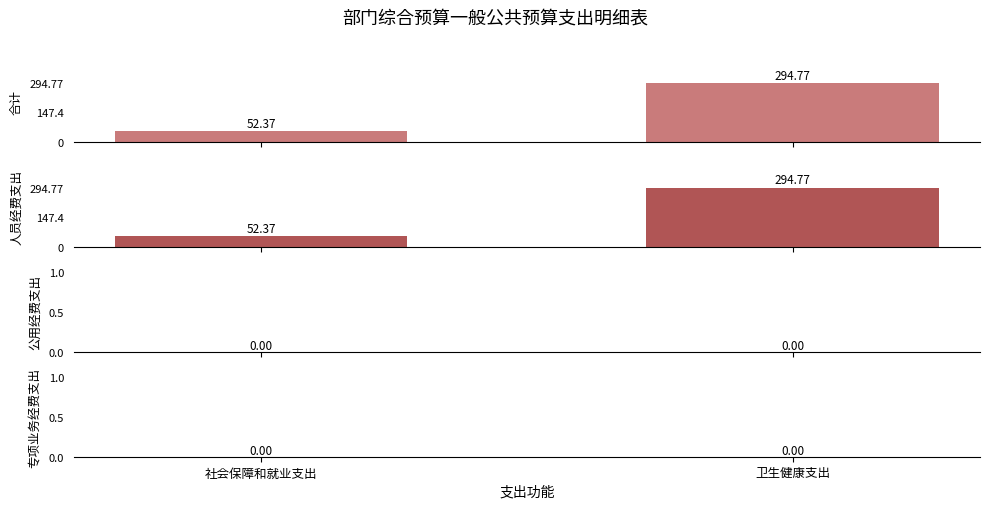

Read the 合计 value at 社会保障和就业支出.

52.4